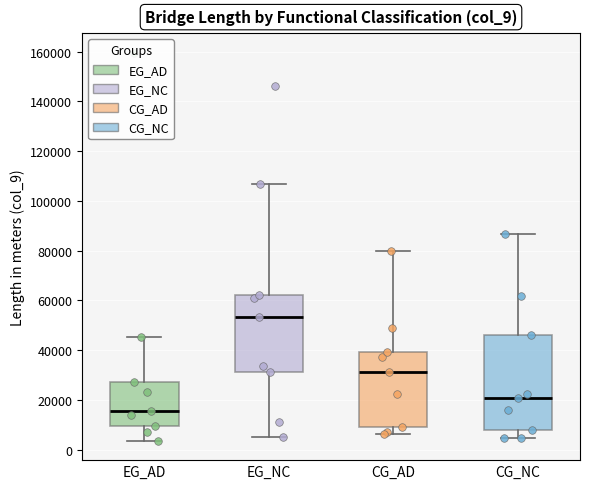

Reading left to right, transcribe this box plot: for each box, give where its median line is, the range the box spans, and where its two whiskers end, as read against the y-axis. The values are not printed on the chart, so give them approximately, as read against the axis.

EG_AD: median 16000, box 10000 to 28000, whiskers 4000 to 46000
EG_NC: median 54000, box 32000 to 62000, whiskers 6000 to 108000
CG_AD: median 32000, box 10000 to 40000, whiskers 6000 to 80000
CG_NC: median 20000, box 8000 to 46000, whiskers 4000 to 86000